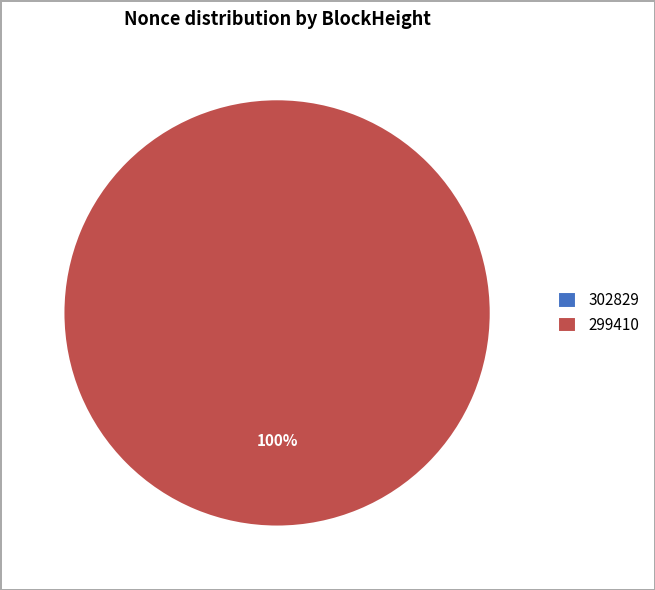

Which has a higher value, 299410 or 302829?

299410